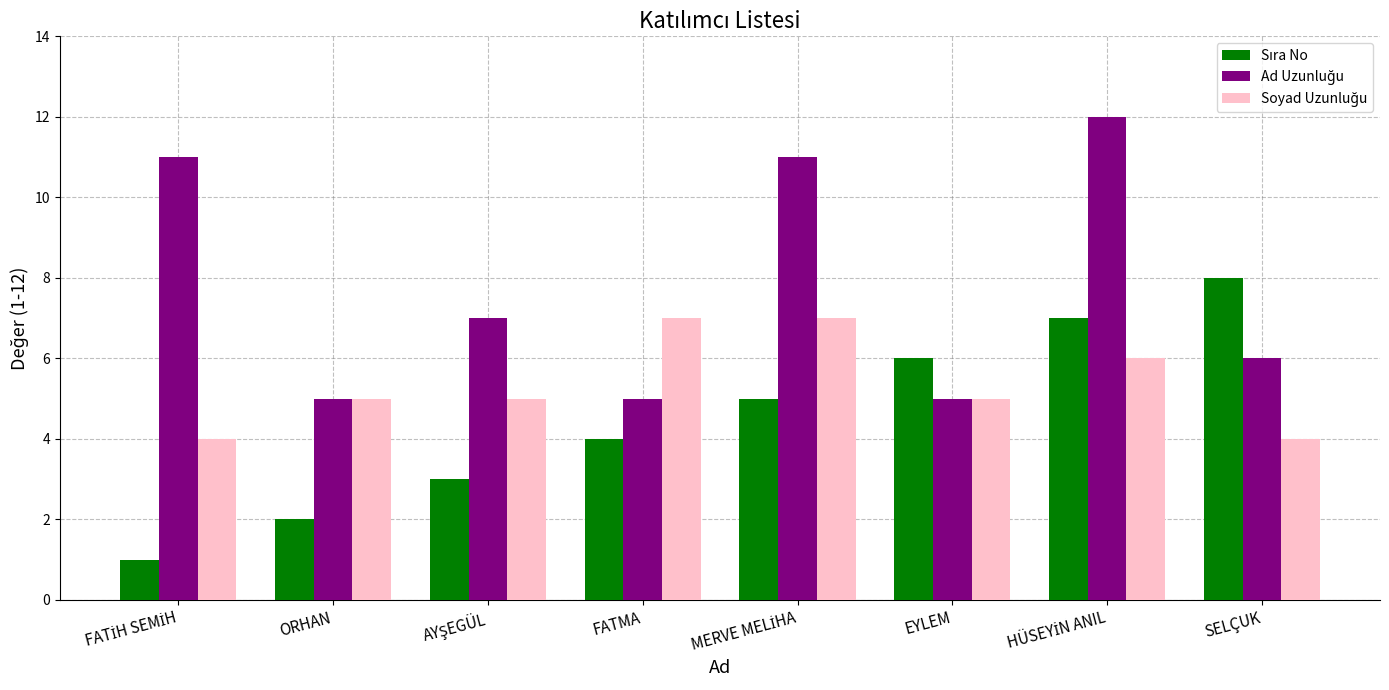

What is the total value across all series at EYLEM?

16